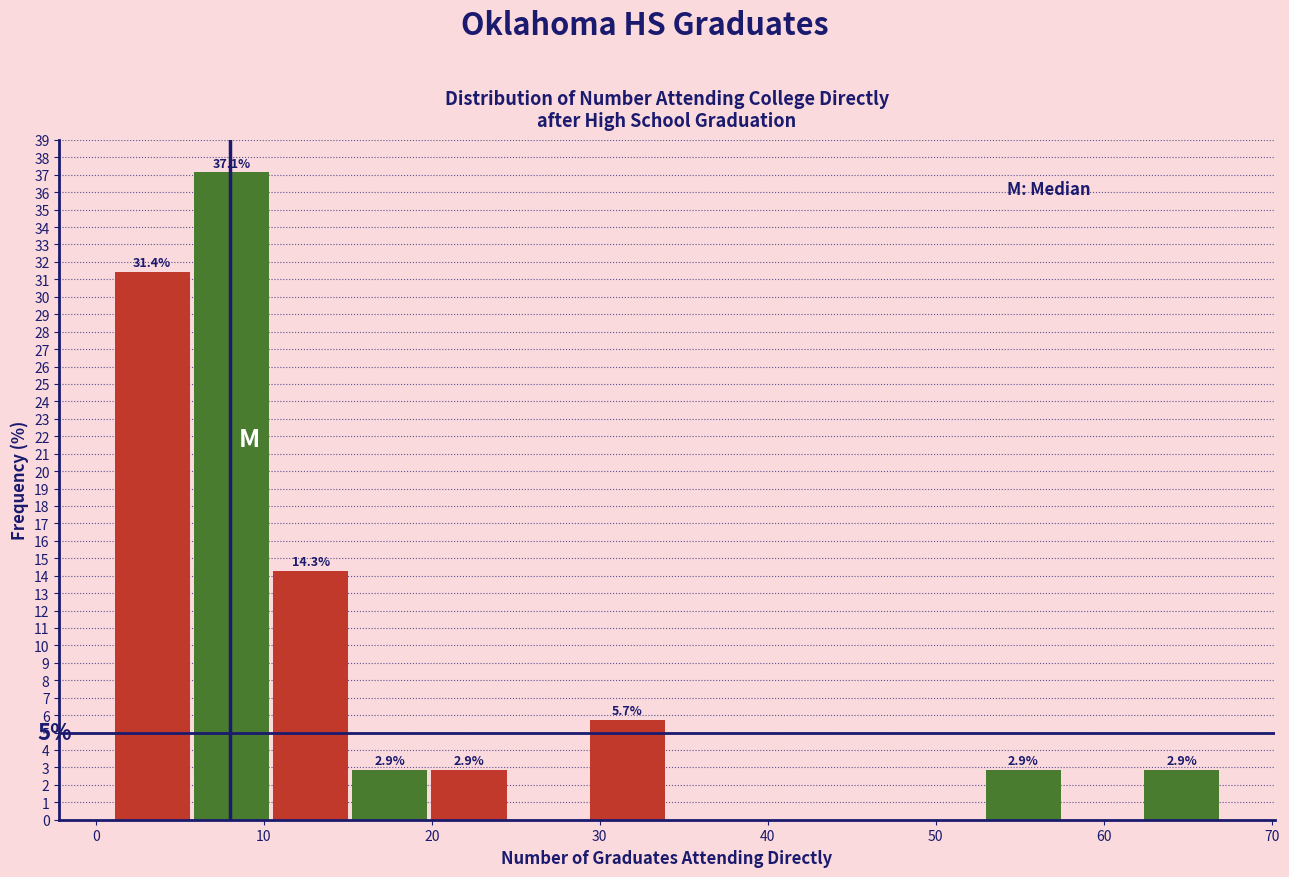

Which range on the x-axis has the tallest bar?

6 to 10